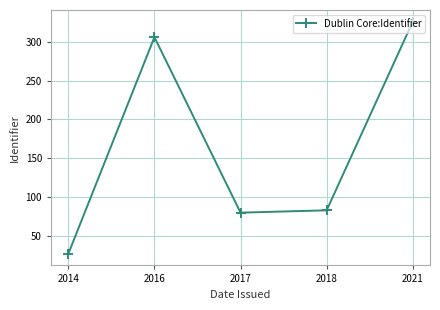

Where is the first local maximum?

2016